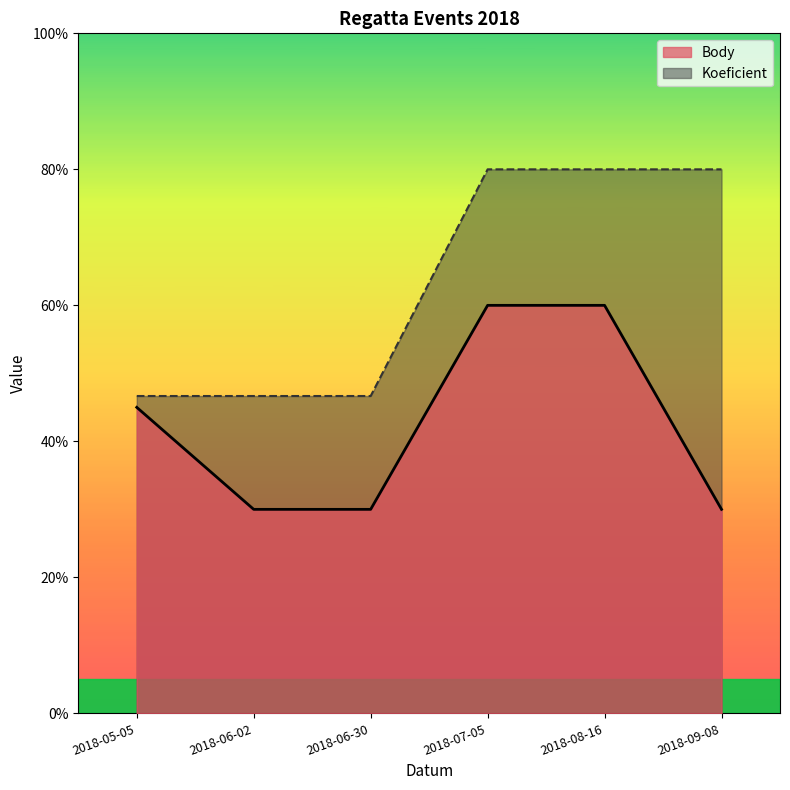

What is the label of the 6th point from the right?

2018-05-05